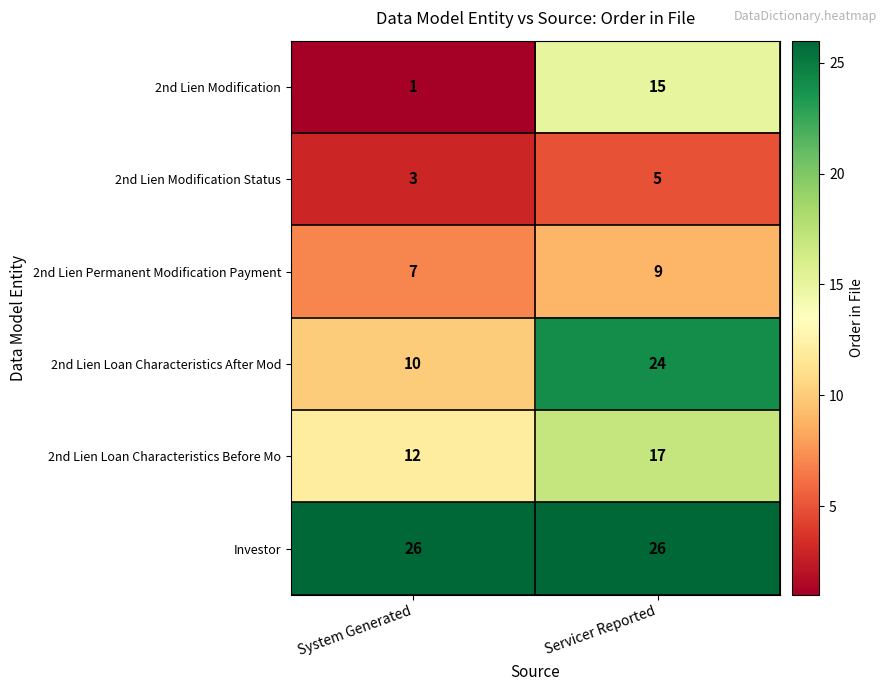

What is the spread (max minus min) of values at System Generated?

25